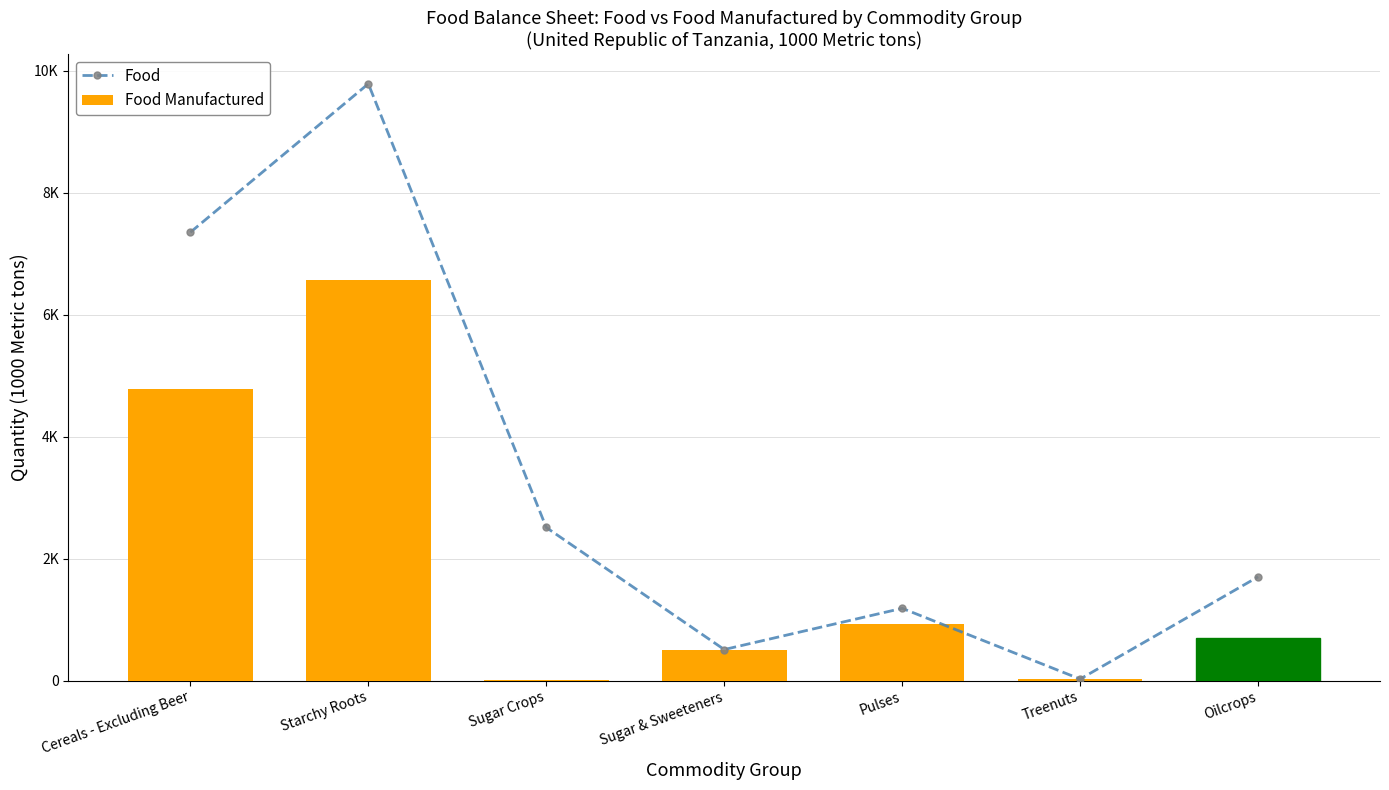

The value of Food at Oilcrops is 1701. True or false?

True